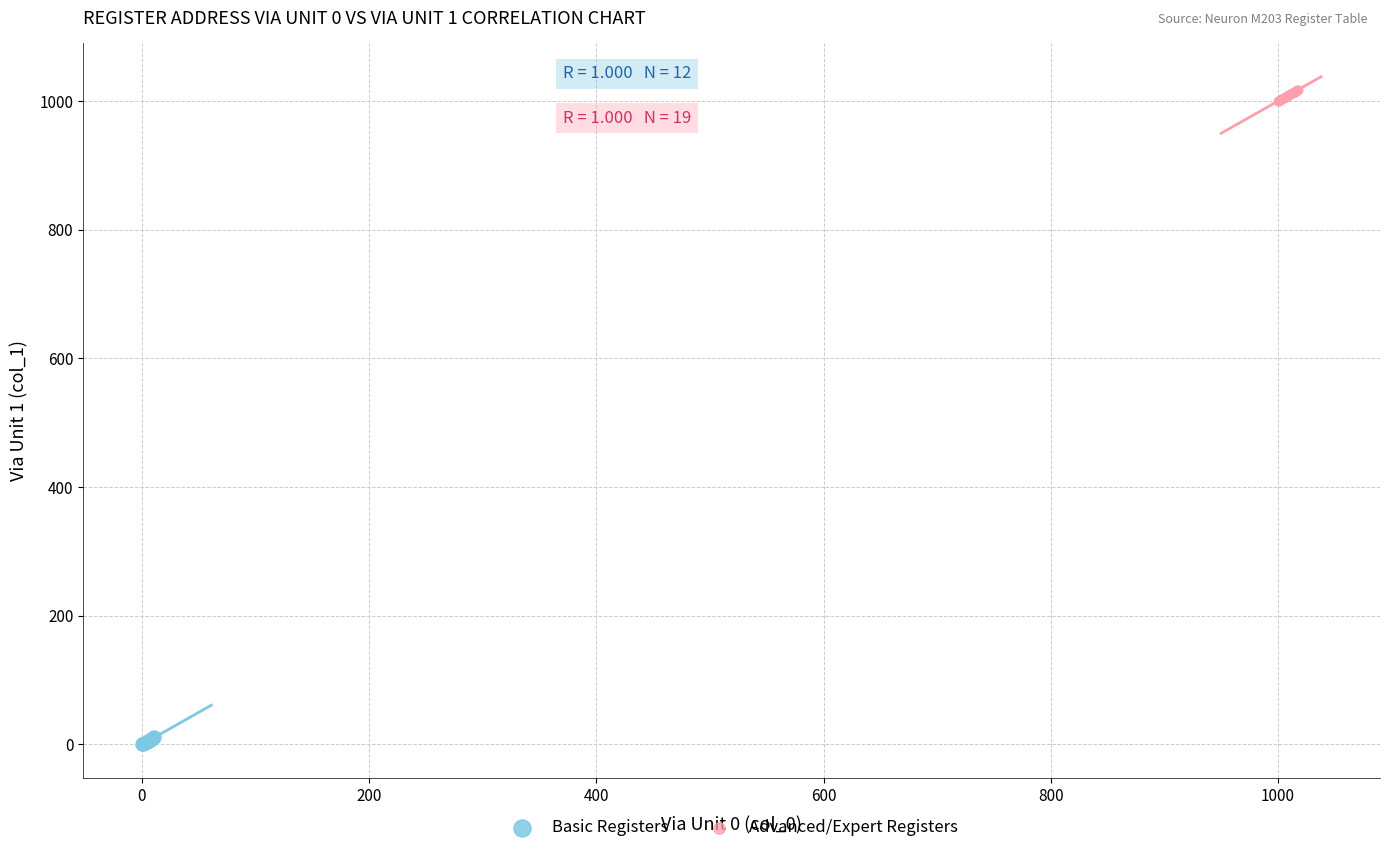

What are all the series names shown in the legend?

Basic Registers, Advanced/Expert Registers